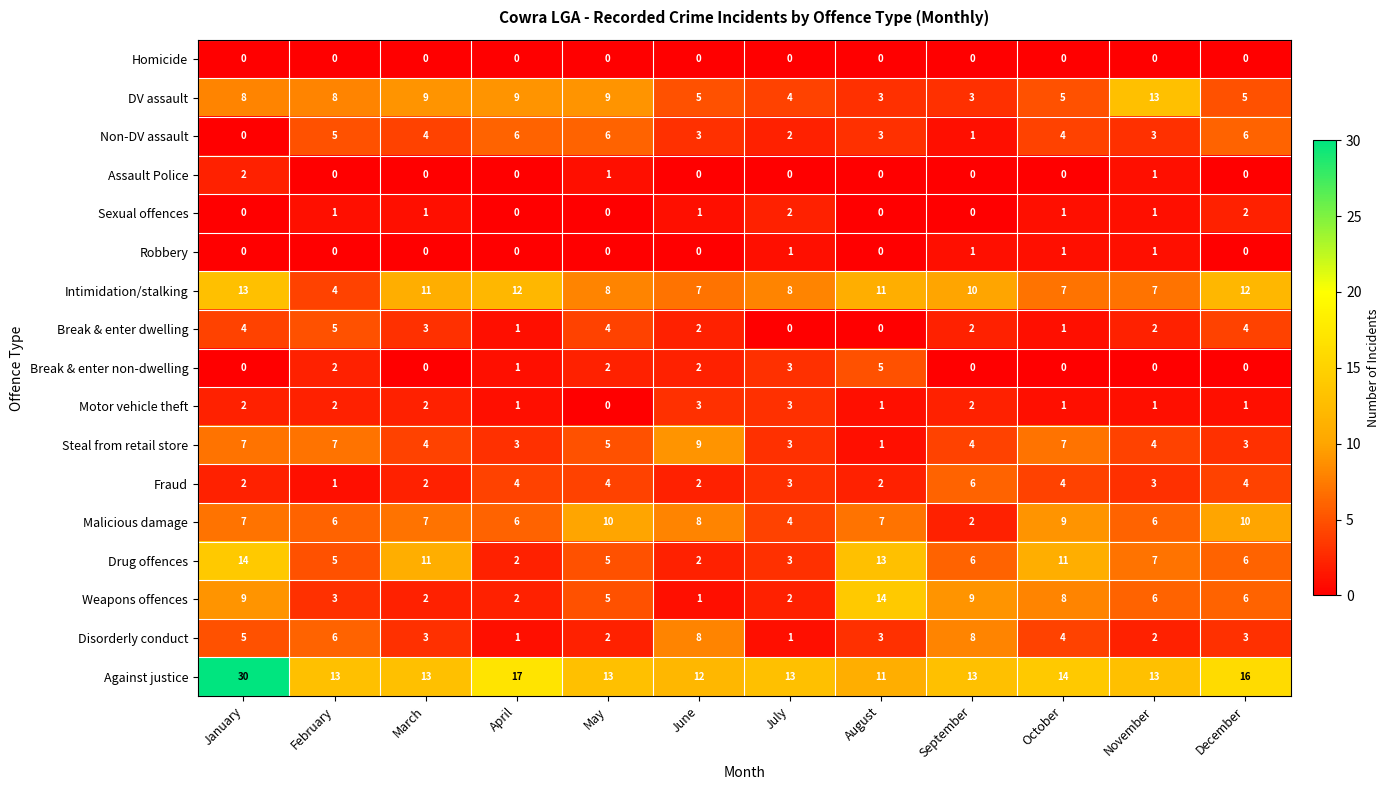

Read the Against justice value at August.

11